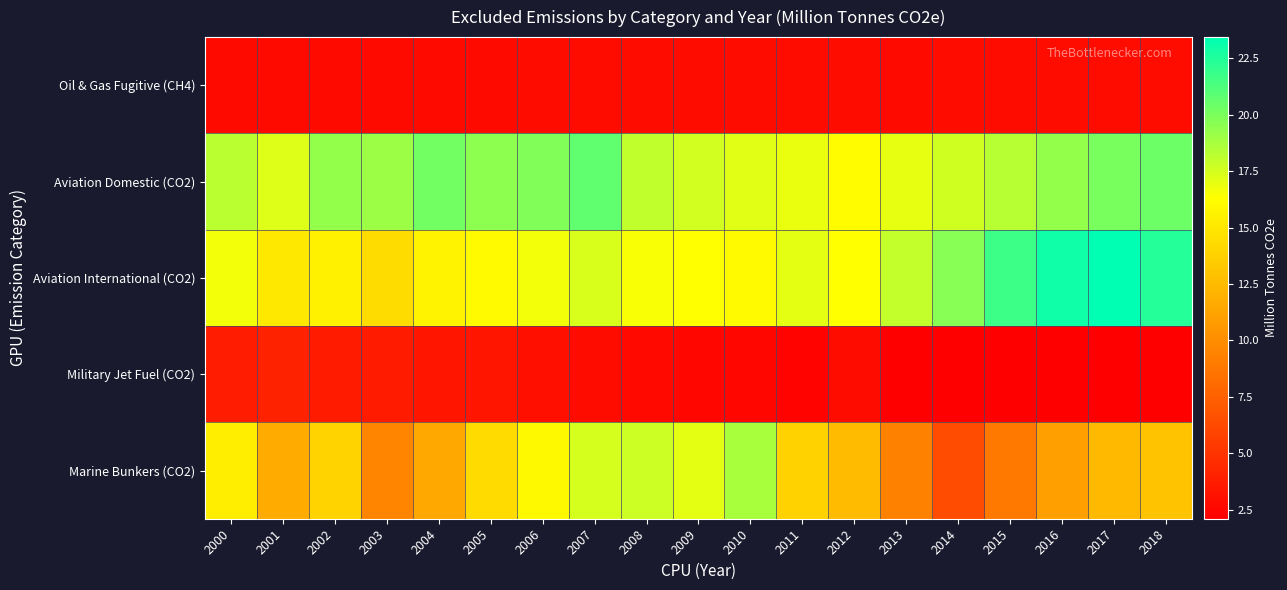

At how many categories does at least one series exceed 20?

6